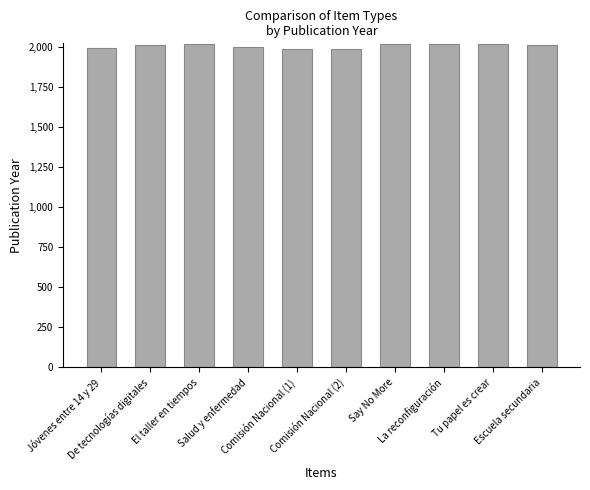

What is the value of the 1st bar from the left?

1998